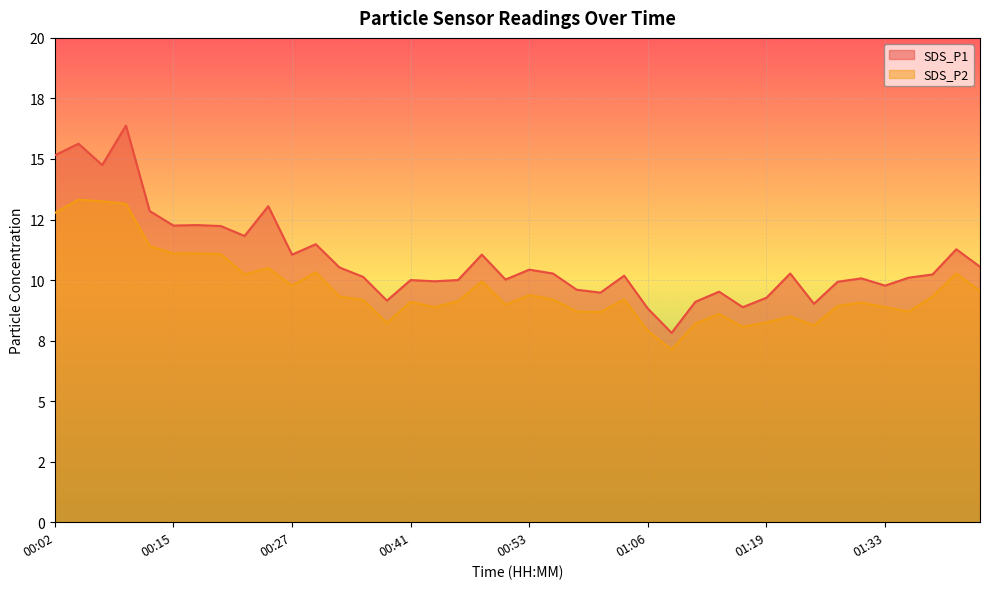

What are all the series names shown in the legend?

SDS_P1, SDS_P2